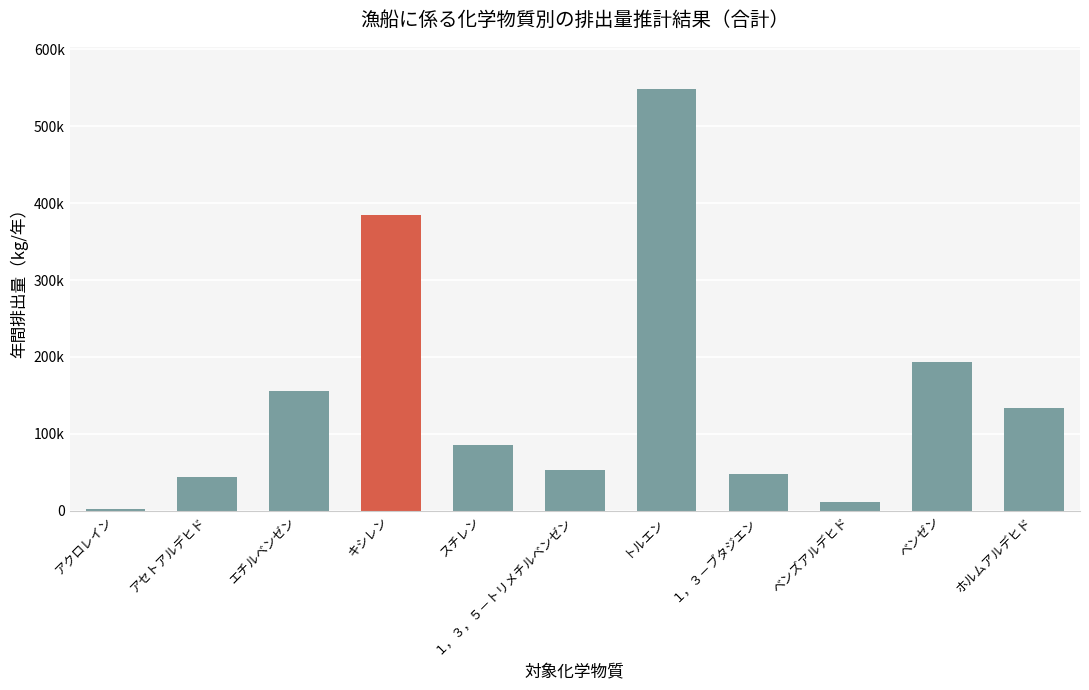

How many categories are shown in the chart?

11